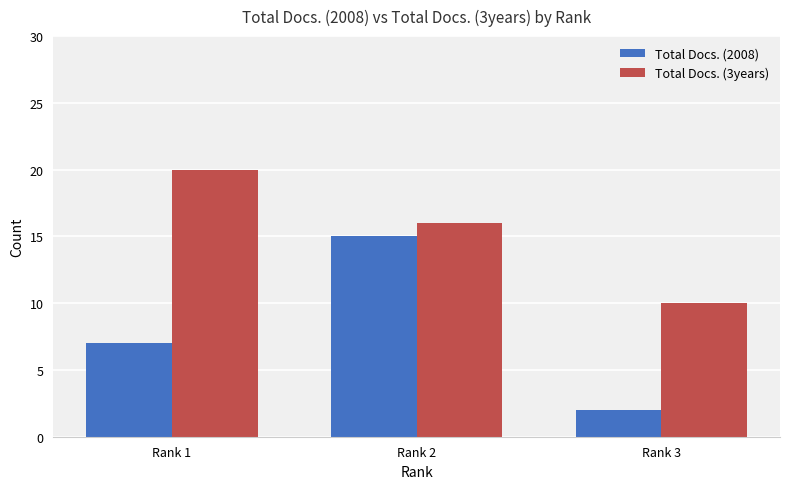

At which category does the chart reach its peak across all series?

Rank 1